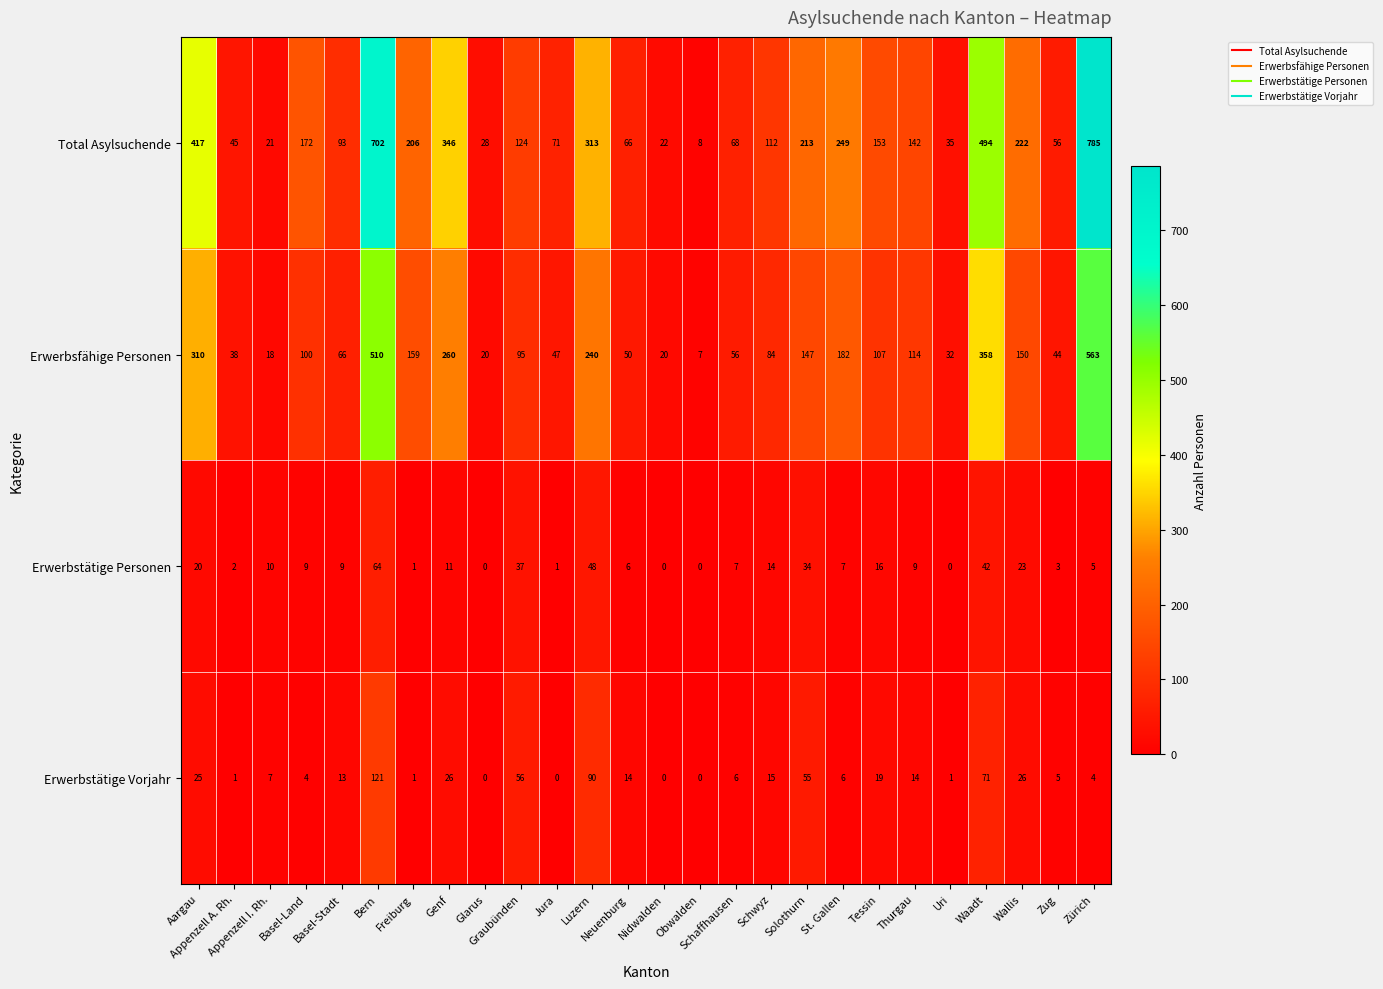

At how many categories does at least one series exceed 204?

10